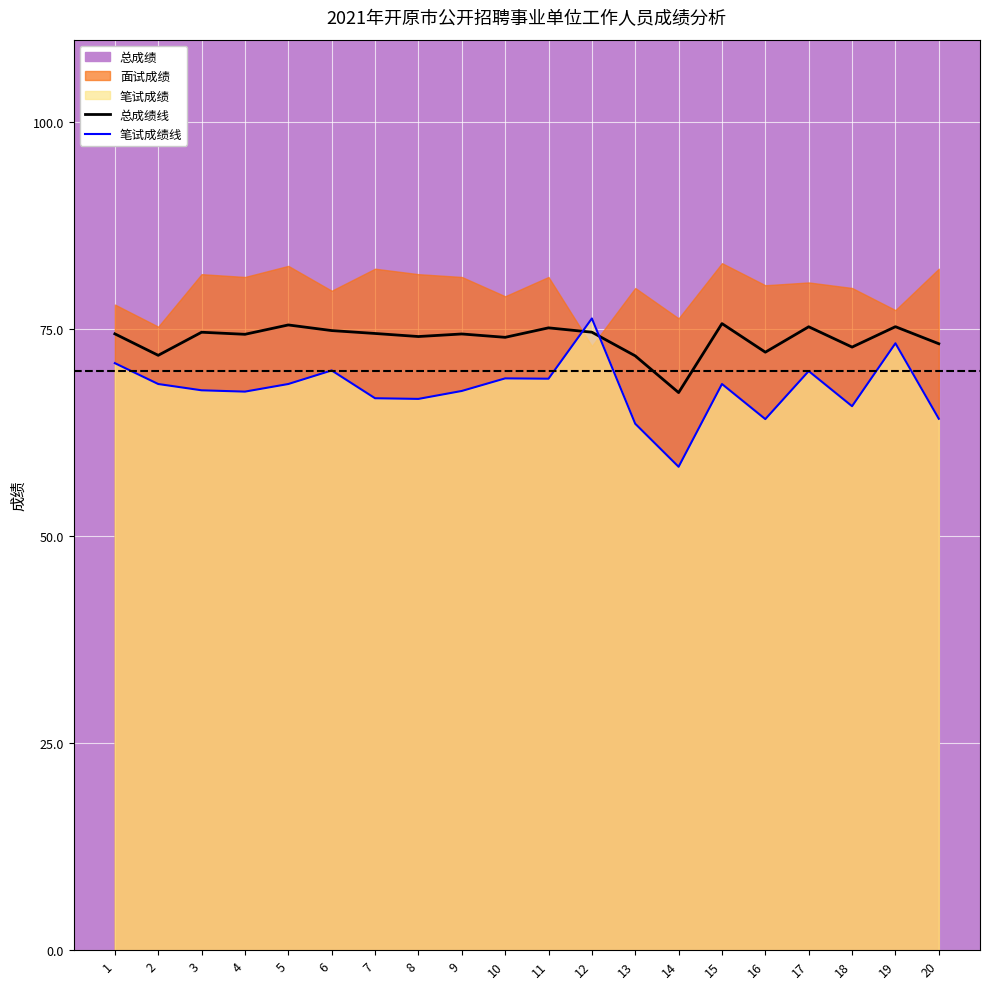

What is the difference between the second highest and minimum values in the 总成绩线 series?

8.2